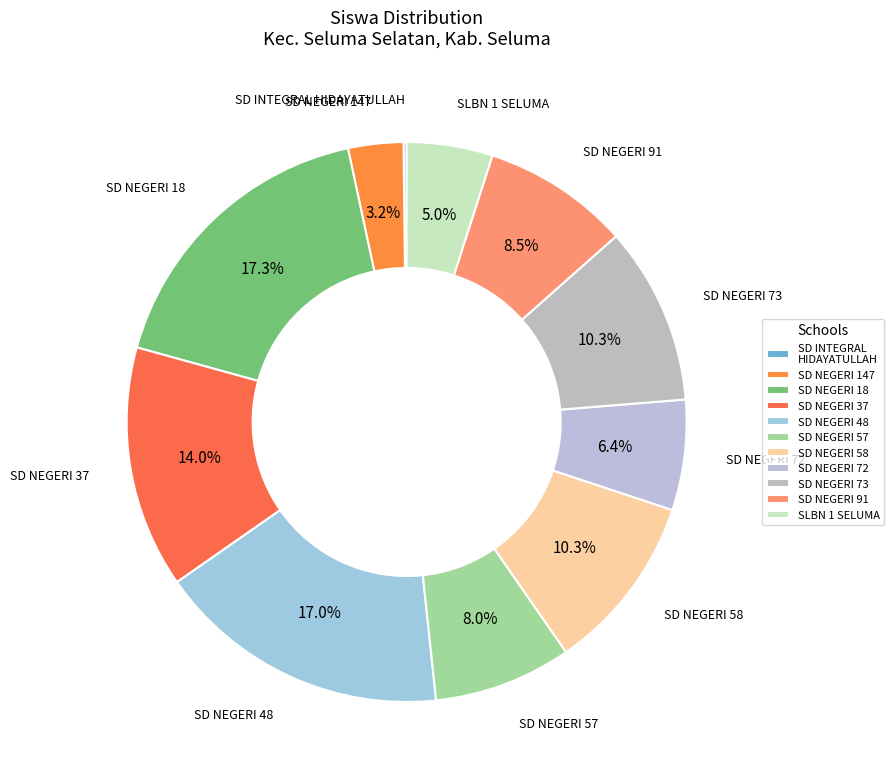

Which slice is the smallest?

SD INTEGRAL
HIDAYATULLAH